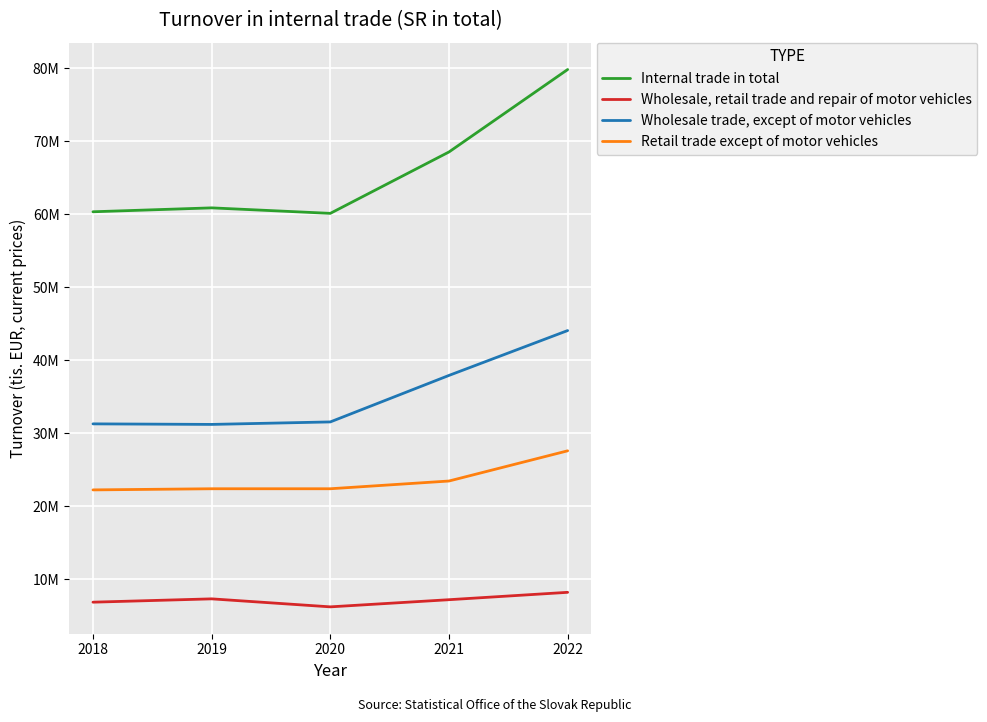

What is the sum of all Internal trade in total values?

329796241